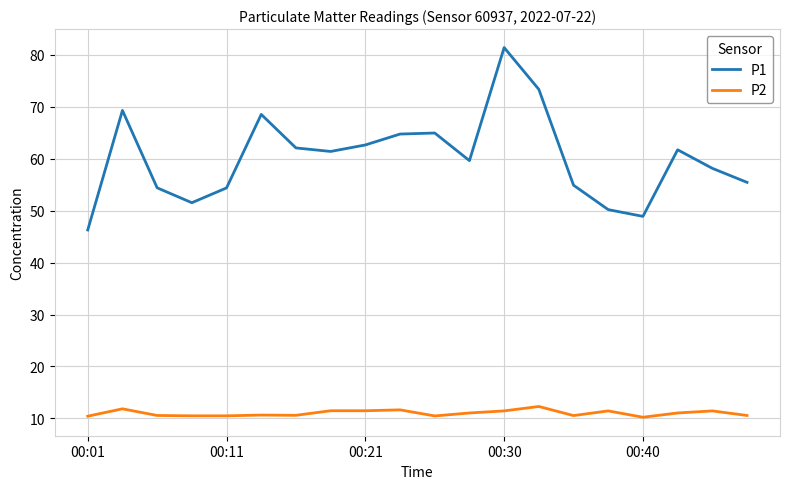

List the series in order of their peak value, highest first.

P1, P2